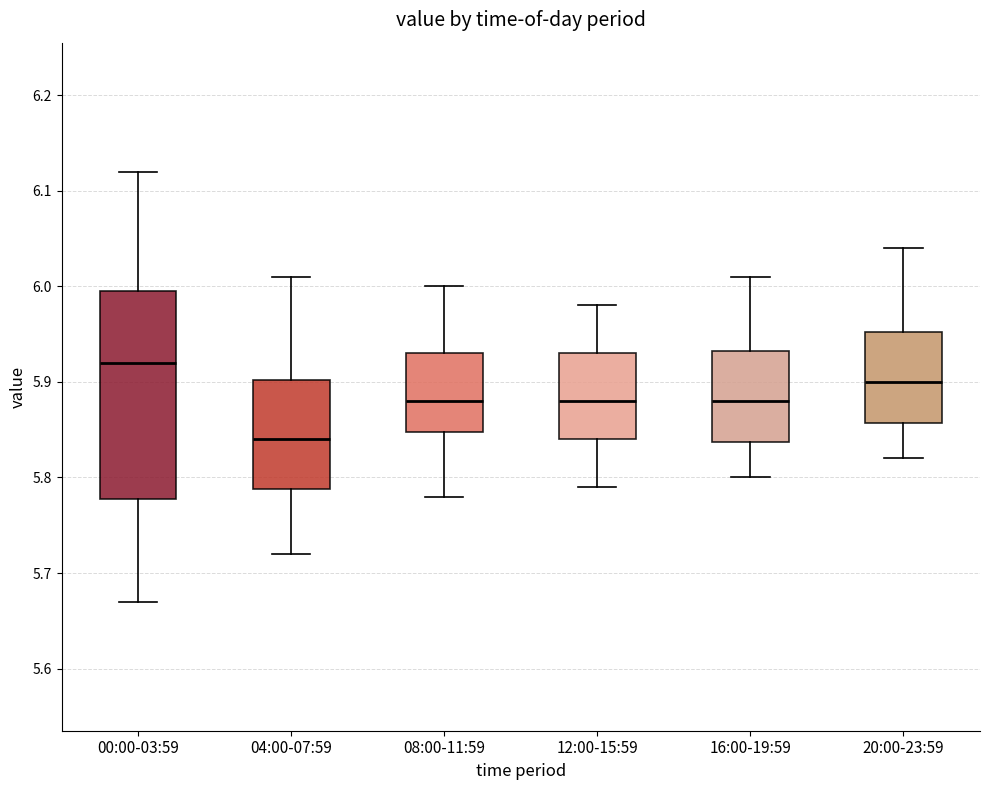

Reading left to right, transcribe this box plot: for each box, give where its median line is, the range the box spans, and where its two whiskers end, as read against the y-axis. The values are not printed on the chart, so give them approximately, as read against the axis.

00:00-03:59: median 5.92, box 5.78 to 6.00, whiskers 5.67 to 6.12
04:00-07:59: median 5.84, box 5.79 to 5.90, whiskers 5.72 to 6.01
08:00-11:59: median 5.88, box 5.85 to 5.93, whiskers 5.78 to 6.00
12:00-15:59: median 5.88, box 5.84 to 5.93, whiskers 5.79 to 5.98
16:00-19:59: median 5.88, box 5.84 to 5.93, whiskers 5.80 to 6.01
20:00-23:59: median 5.90, box 5.86 to 5.95, whiskers 5.82 to 6.04